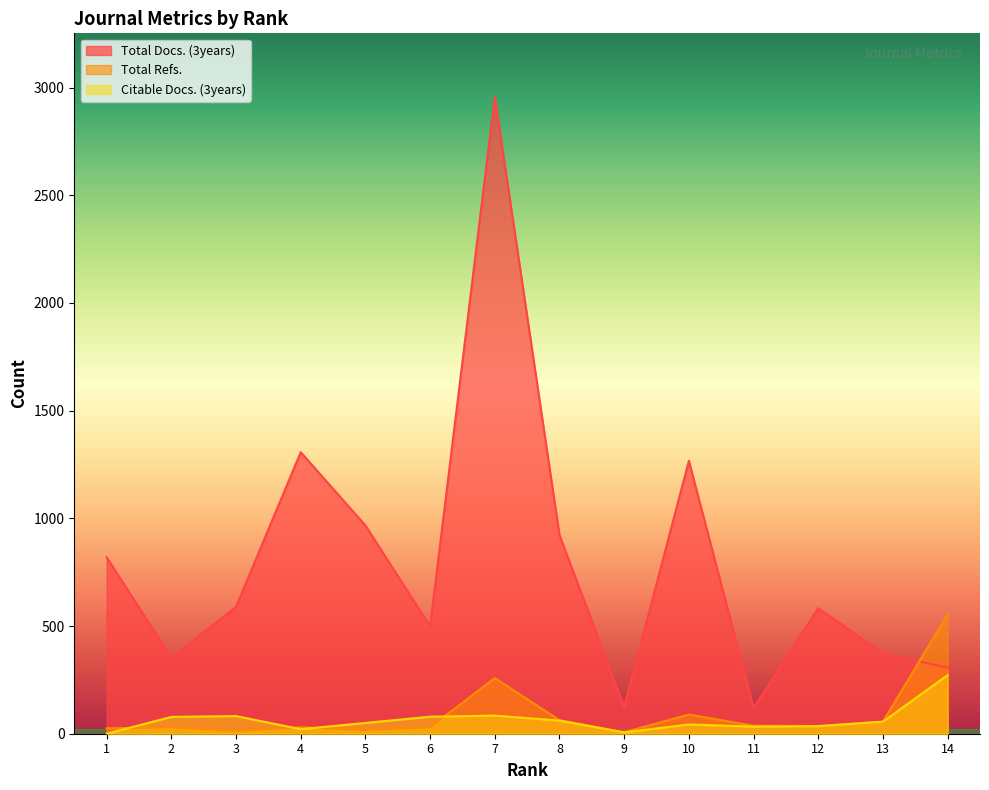

Which category has the highest value in the Total Docs. (3years) series?

7